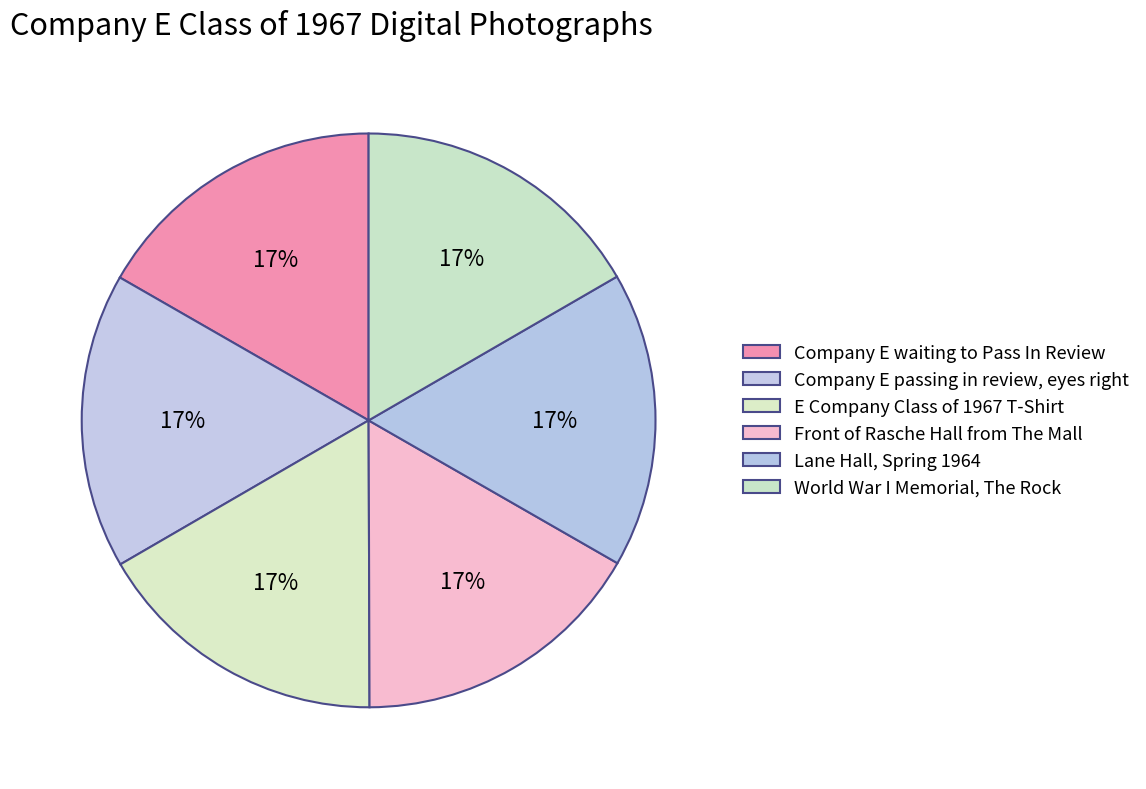

Is it true that Front of Rasche Hall from The Mall is 28% of the pie?

False